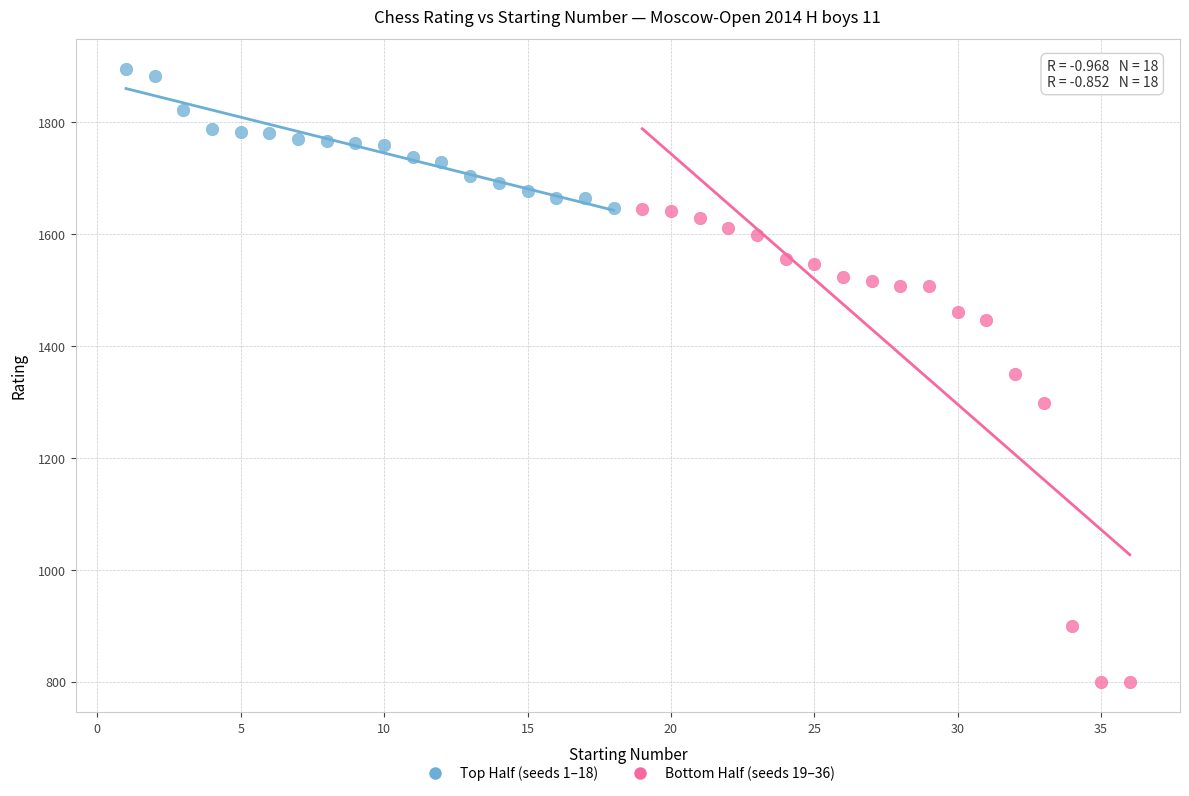

Which series reaches the maximum Y coordinate?

Top Half (seeds 1–18)